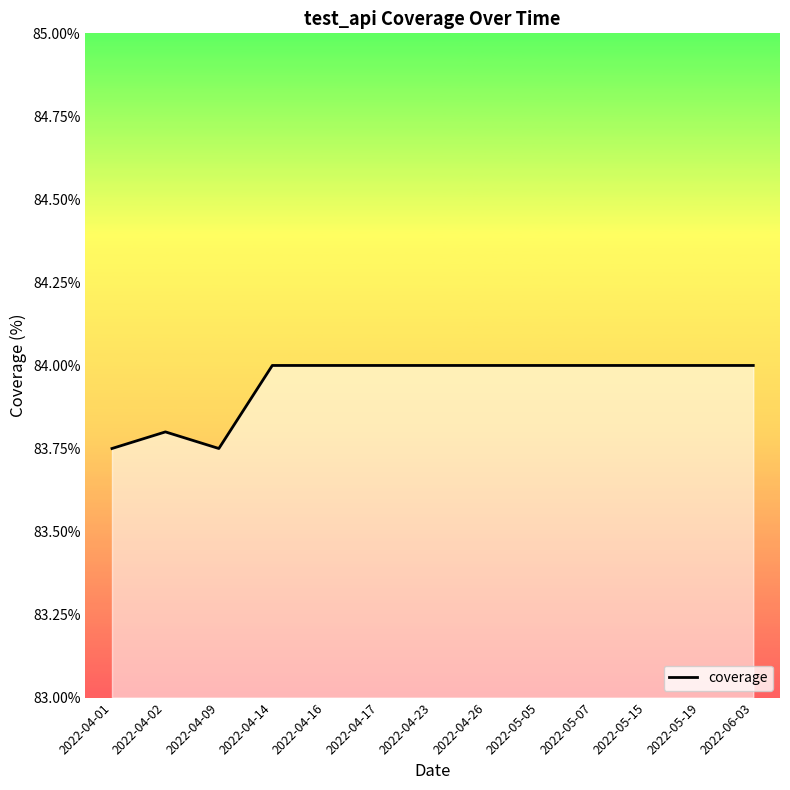

Between 2022-04-09 and 2022-05-07, which is larger?

2022-05-07